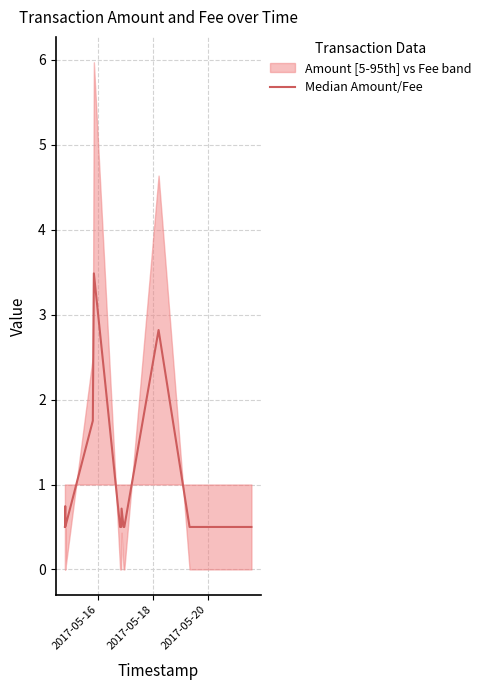

What is the smallest value displayed?

0.5